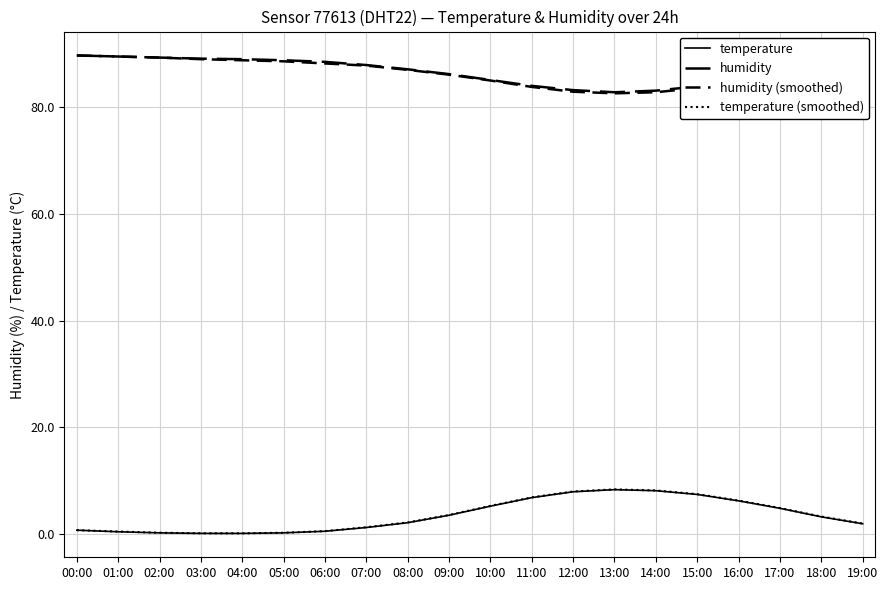

Does the chart have visible grid lines?

Yes